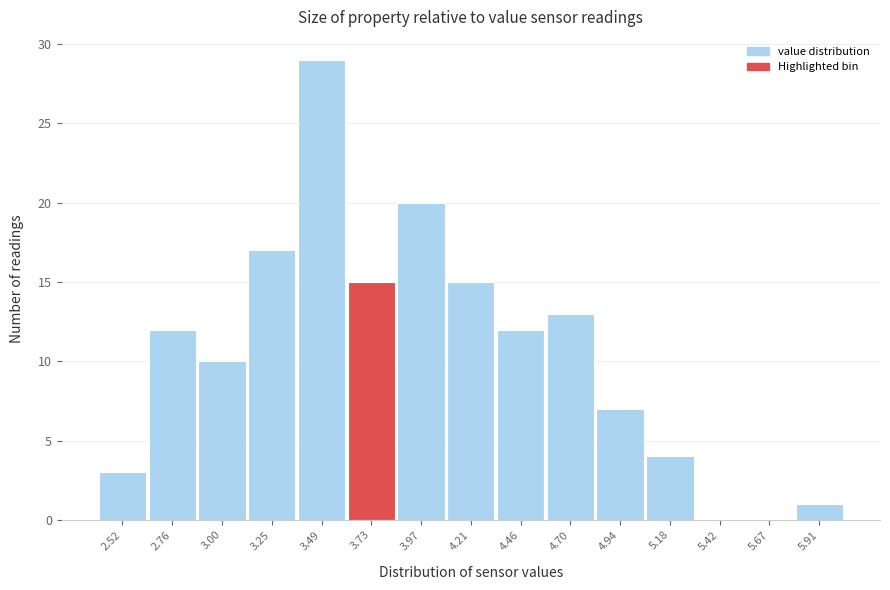

Reading right to left, transcribe all the data shown in this chart.

5.91=1	5.67=0	5.42=0	5.18=4	4.94=7	4.70=13	4.46=12	4.21=15	3.97=20	3.73=15	3.49=29	3.25=17	3.00=10	2.76=12	2.52=3